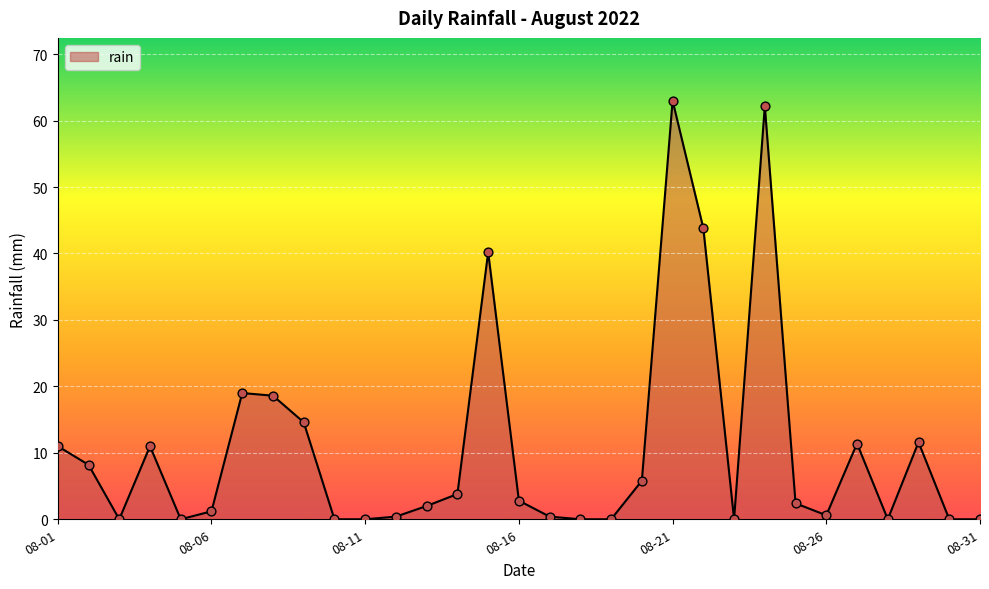

What is the maximum value shown in the chart?

63.0